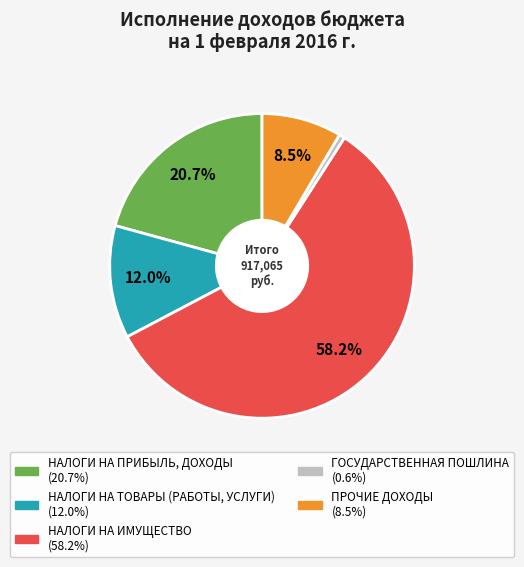

Is the sum of ГОСУДАРСТВЕННАЯ ПОШЛИНА and НАЛОГИ НА ТОВАРЫ (РАБОТЫ, УСЛУГИ) greater than half?

No